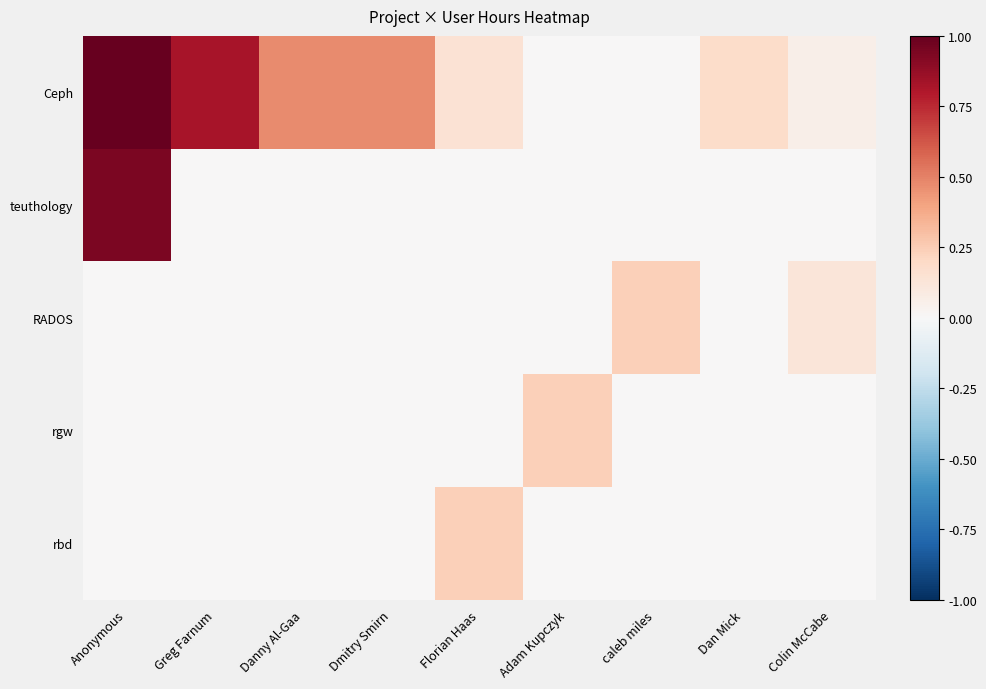

Reading left to right, extract all data points from this chart.

Ceph: Anonymous=1.0	Greg Farnum=0.8	Danny Al-Gaa=0.5	Dmitry Smirn=0.5	Florian Haas=0.1	Adam Kupczyk=0.0	caleb miles=0.0	Dan Mick=0.2	Colin McCabe=0.1
teuthology: Anonymous=0.9	Greg Farnum=0.0	Danny Al-Gaa=0.0	Dmitry Smirn=0.0	Florian Haas=0.0	Adam Kupczyk=0.0	caleb miles=0.0	Dan Mick=0.0	Colin McCabe=0.0
RADOS: Anonymous=0.0	Greg Farnum=0.0	Danny Al-Gaa=0.0	Dmitry Smirn=0.0	Florian Haas=0.0	Adam Kupczyk=0.0	caleb miles=0.2	Dan Mick=0.0	Colin McCabe=0.1
rgw: Anonymous=0.0	Greg Farnum=0.0	Danny Al-Gaa=0.0	Dmitry Smirn=0.0	Florian Haas=0.0	Adam Kupczyk=0.2	caleb miles=0.0	Dan Mick=0.0	Colin McCabe=0.0
rbd: Anonymous=0.0	Greg Farnum=0.0	Danny Al-Gaa=0.0	Dmitry Smirn=0.0	Florian Haas=0.2	Adam Kupczyk=0.0	caleb miles=0.0	Dan Mick=0.0	Colin McCabe=0.0